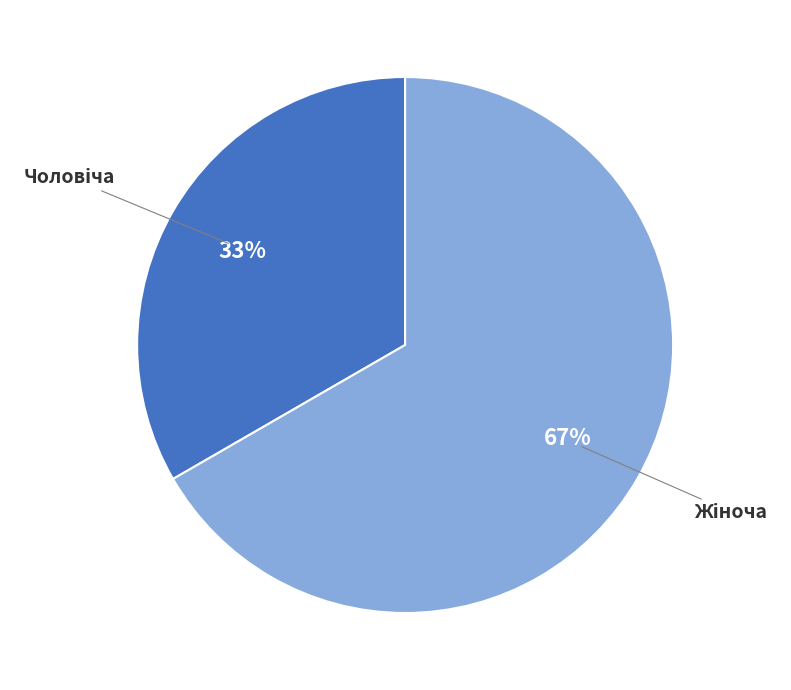

Is there a majority slice in this chart?

Yes